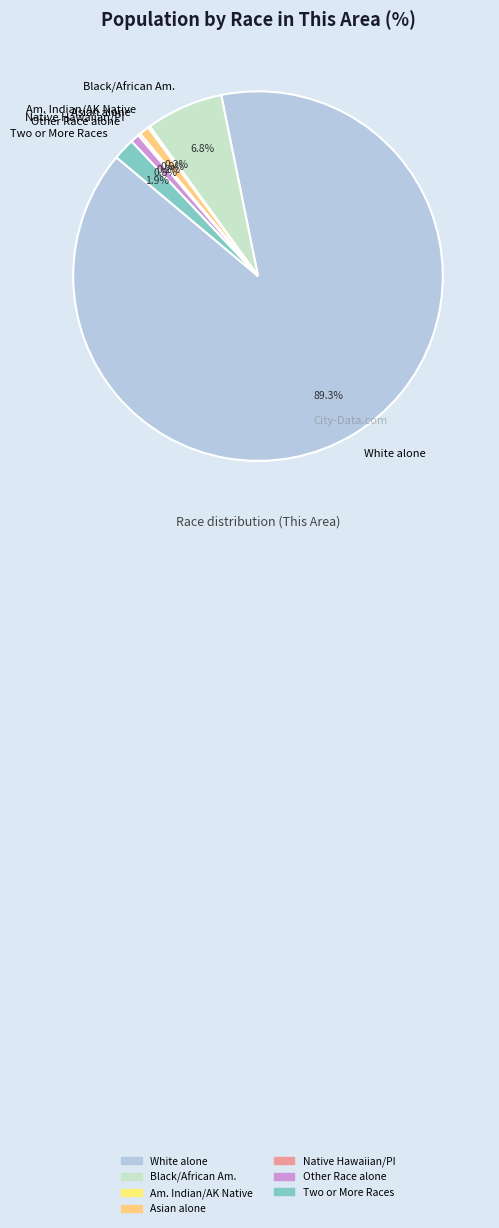

What is the ratio of the value at Asian alone to the value at Other Race alone?

1.1